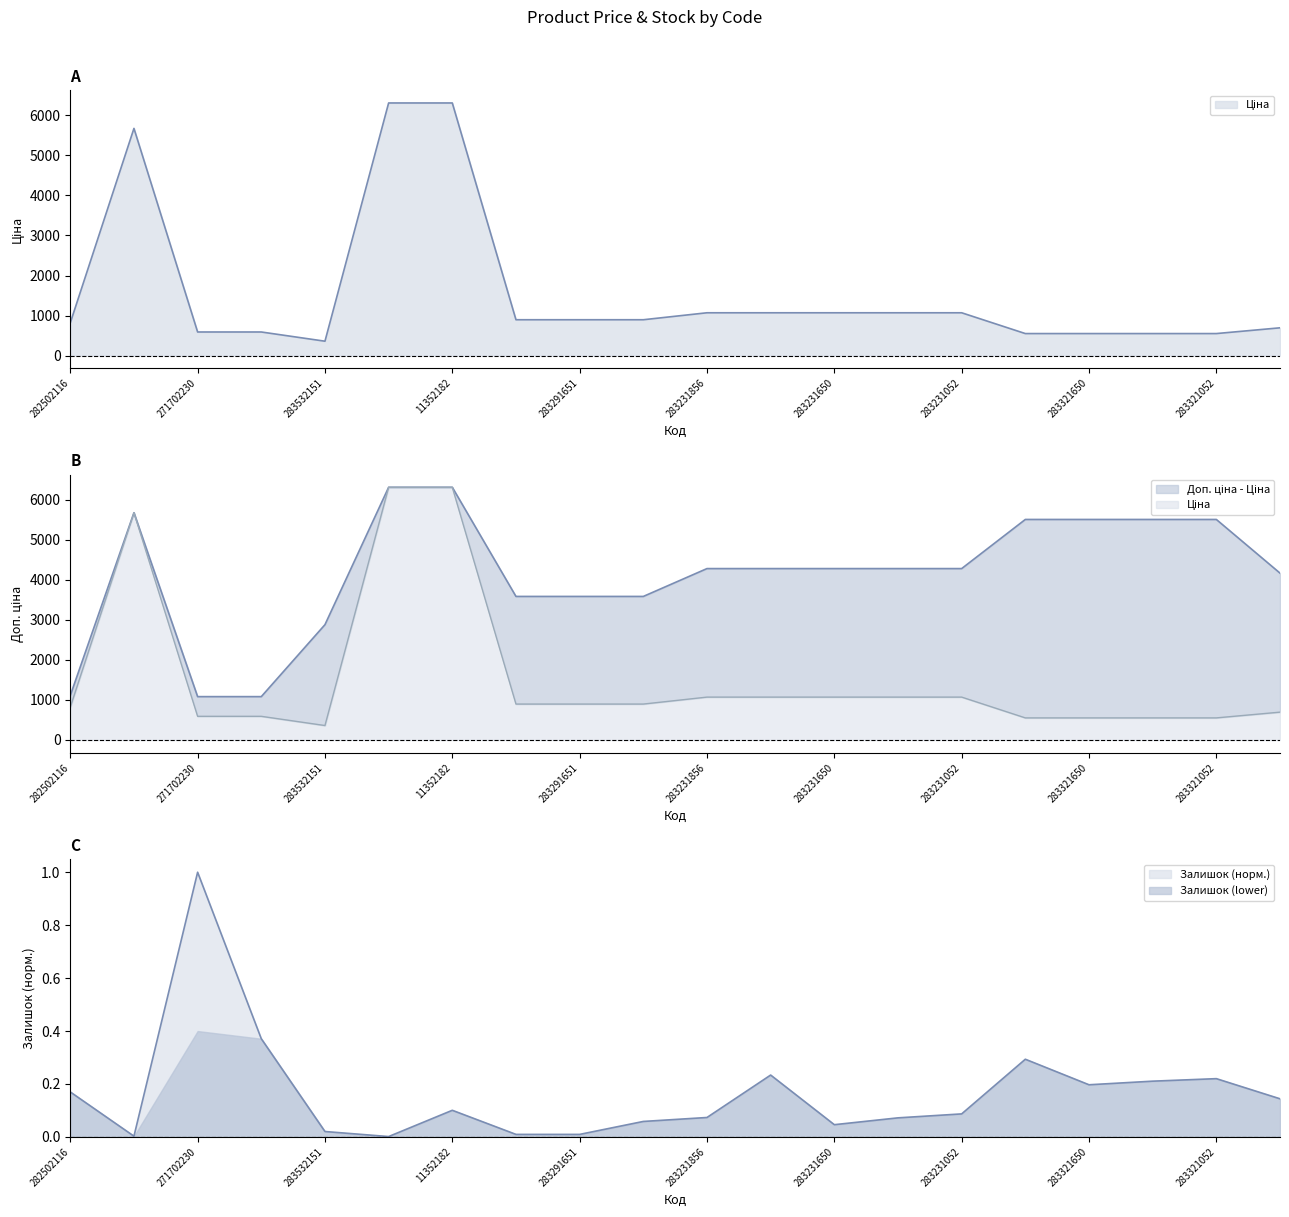

What is the label of the 1st point from the left?

282502116